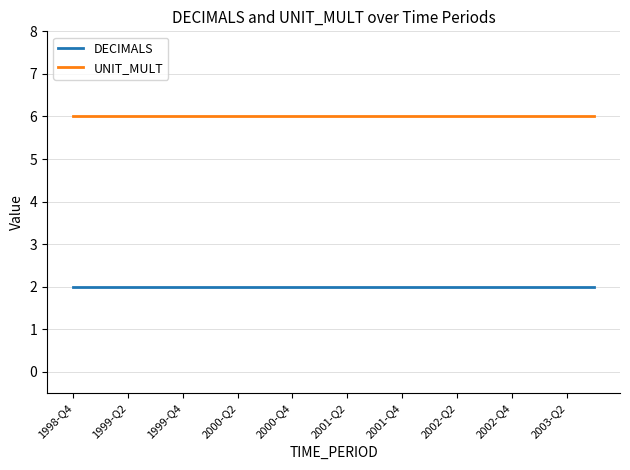

What is the greatest value displayed?

6